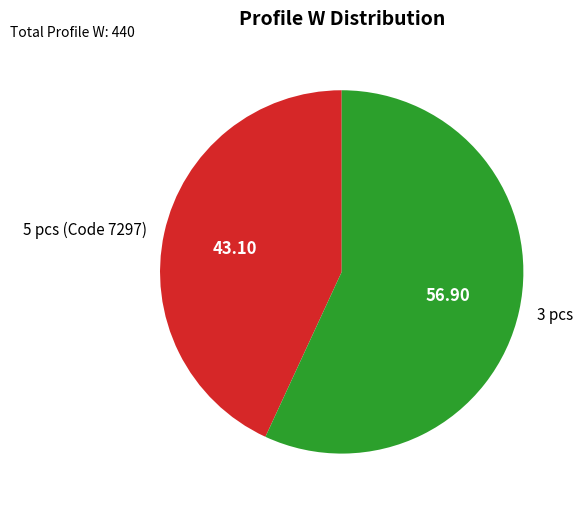

What is the largest slice in the pie chart?

3 pcs